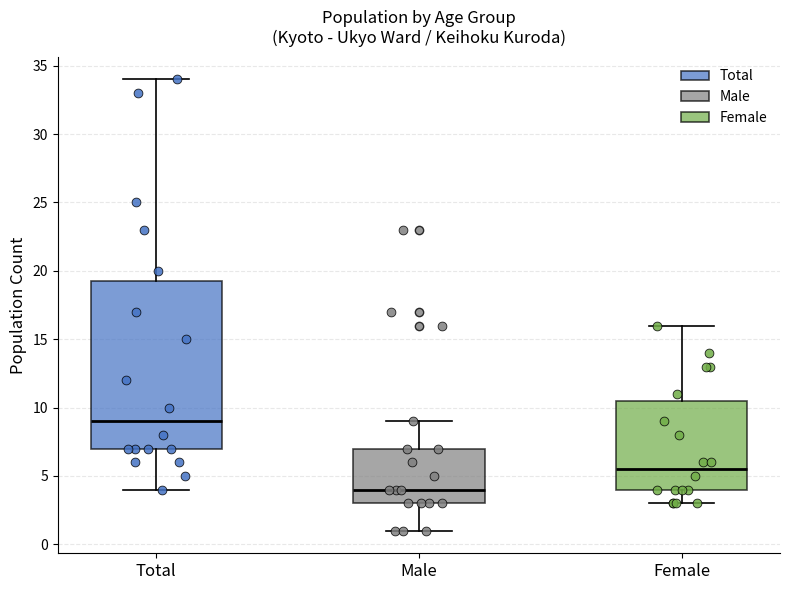

Reading left to right, transcribe this box plot: for each box, give where its median line is, the range the box spans, and where its two whiskers end, as read against the y-axis. The values are not printed on the chart, so give them approximately, as read against the axis.

Total: median 9.0, box 7.0 to 19.5, whiskers 4.0 to 34.0
Male: median 4.0, box 3.0 to 7.0, whiskers 1.0 to 9.0
Female: median 5.5, box 4.0 to 10.5, whiskers 3.0 to 16.0